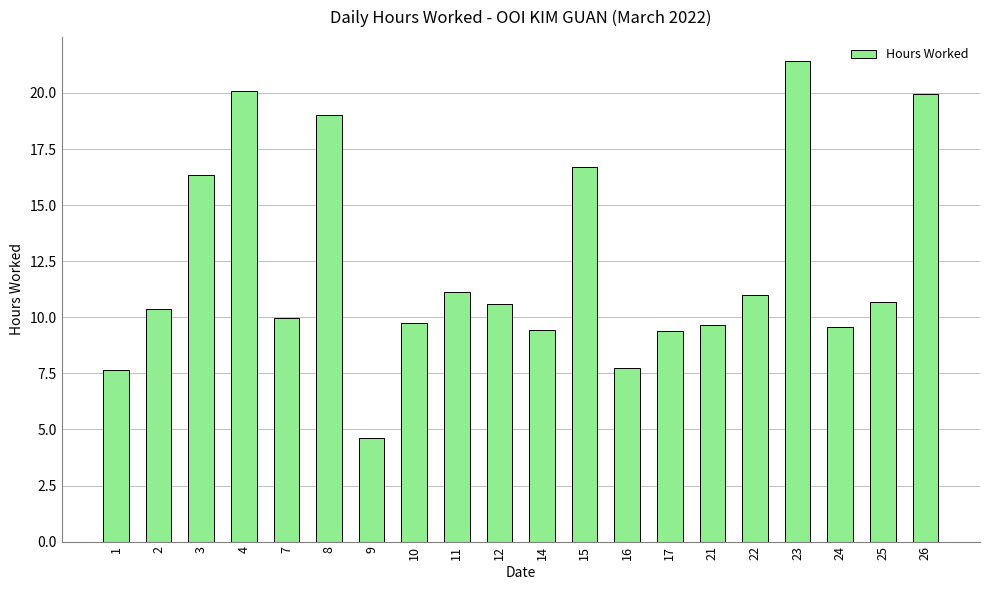

What is the greatest value displayed?

21.4